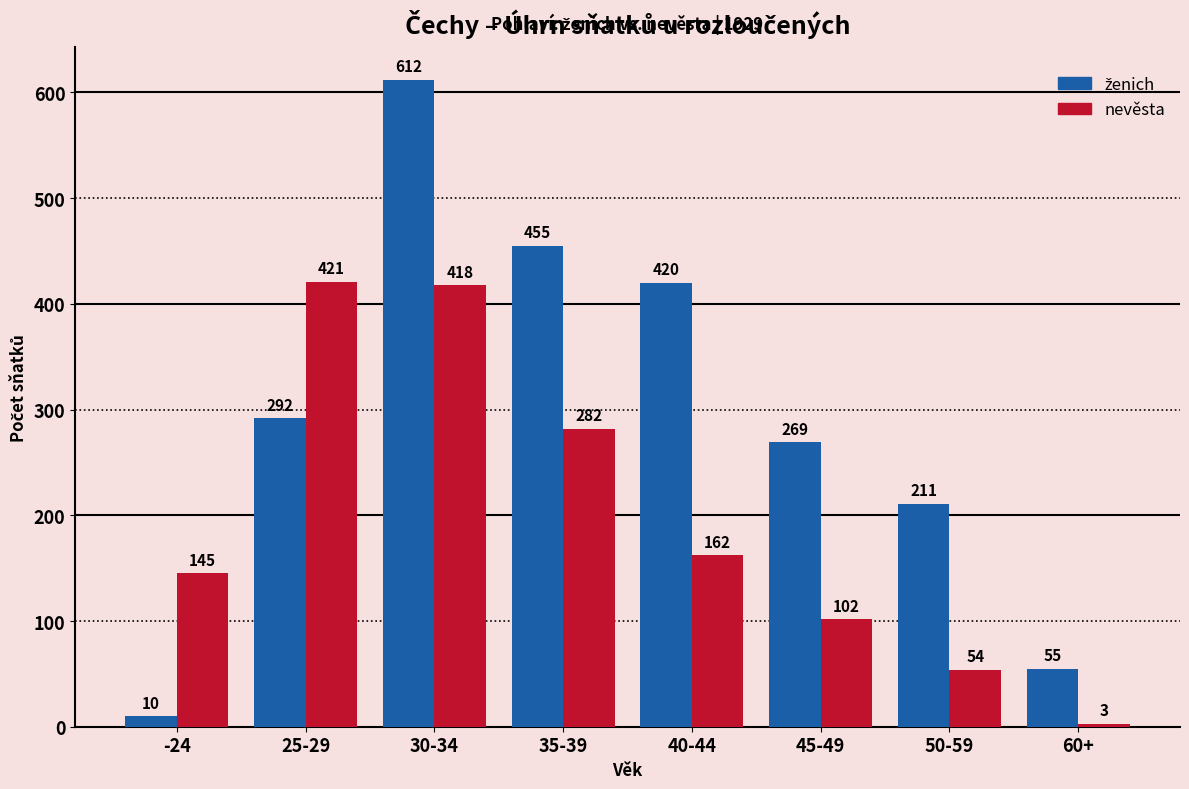

The value of nevěsta at 45-49 is 102. True or false?

True